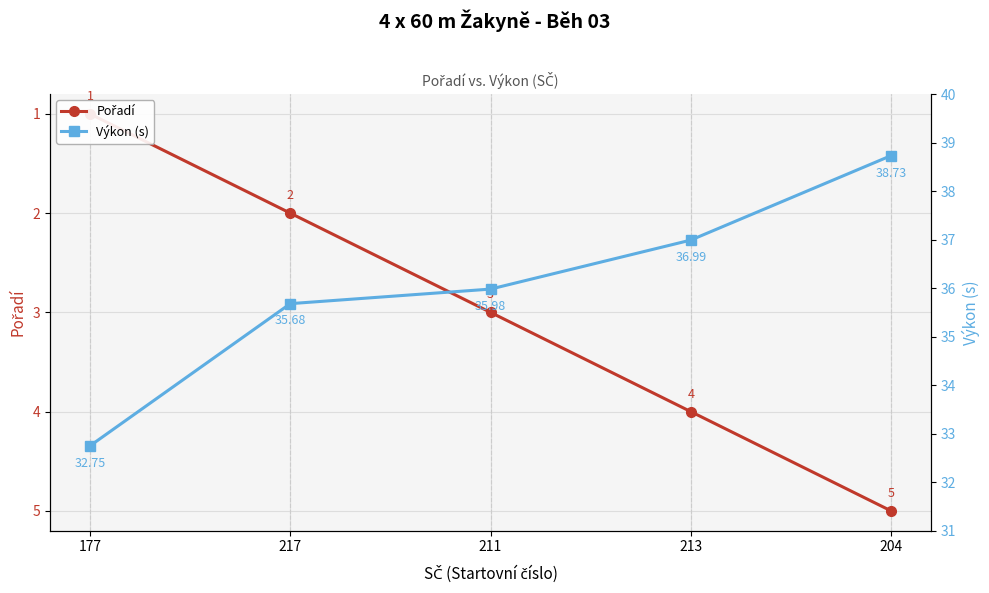

List the series in order of their overall mean, lowest first.

Pořadí, Výkon (s)